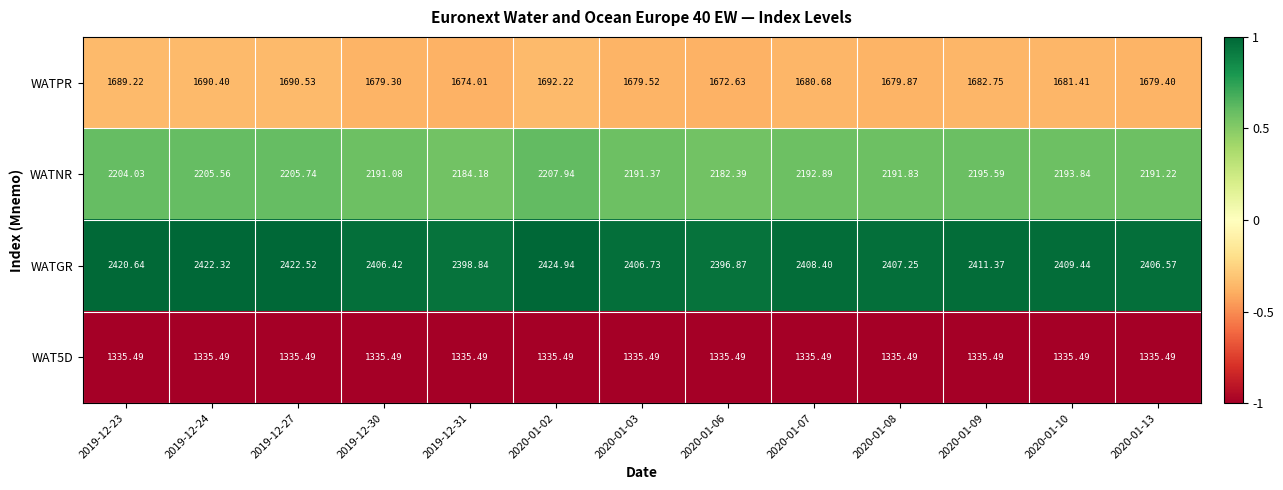

Is the value of WATNR at 2020-01-09 greater than the value of WATPR at 2020-01-10?

Yes